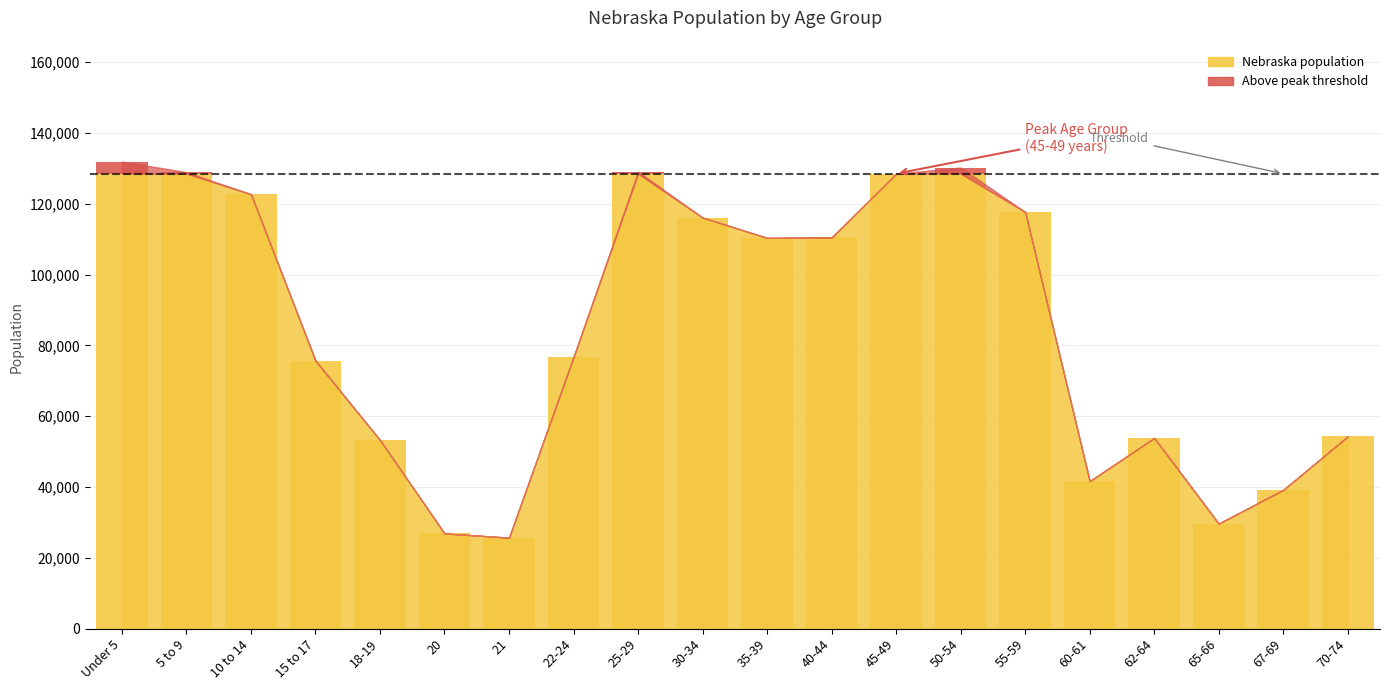

What is the label of the 15th bar from the left?

55-59